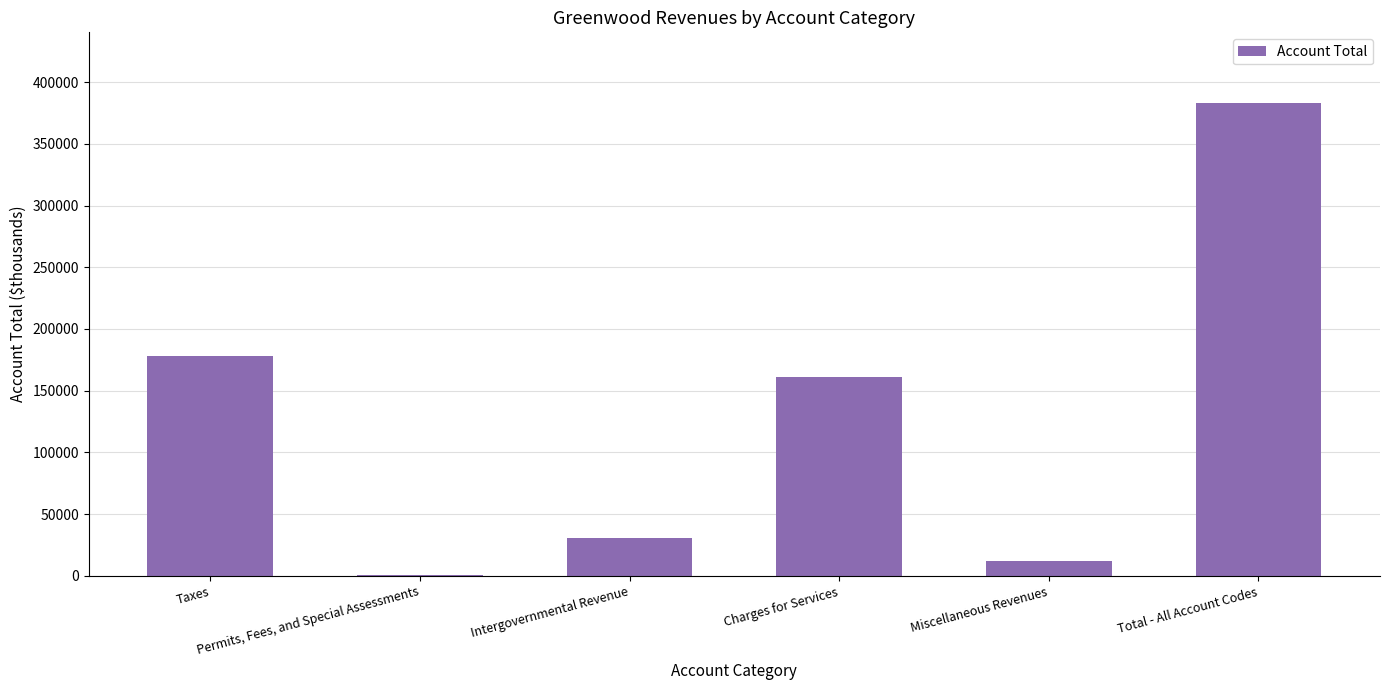

How many distinct data groups are displayed?

1